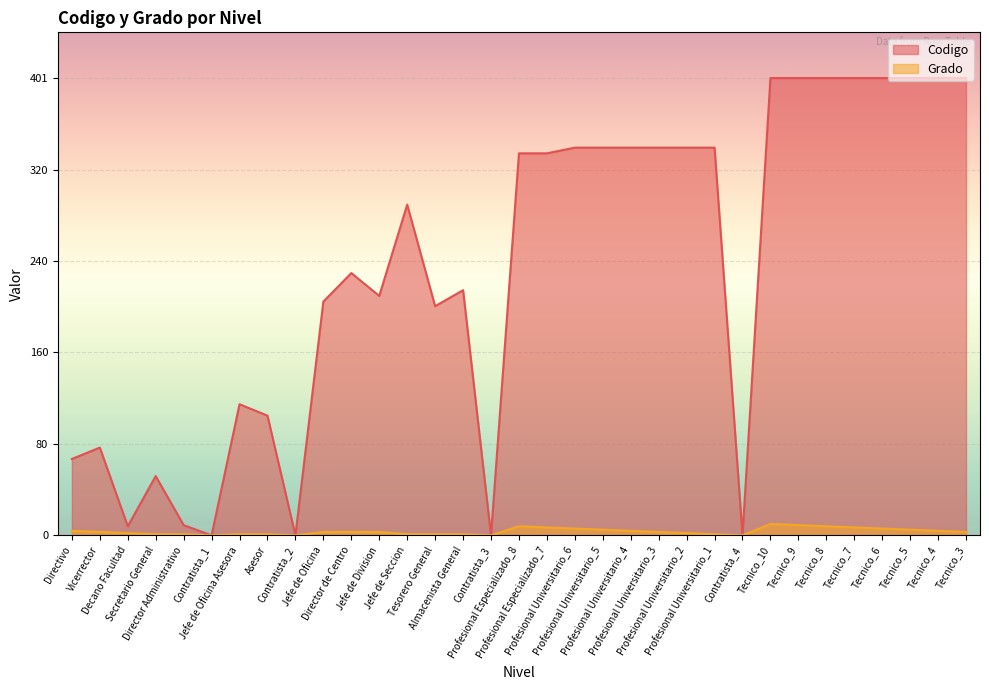

Rank the series at Directivo from lowest to highest value.

Grado, Codigo